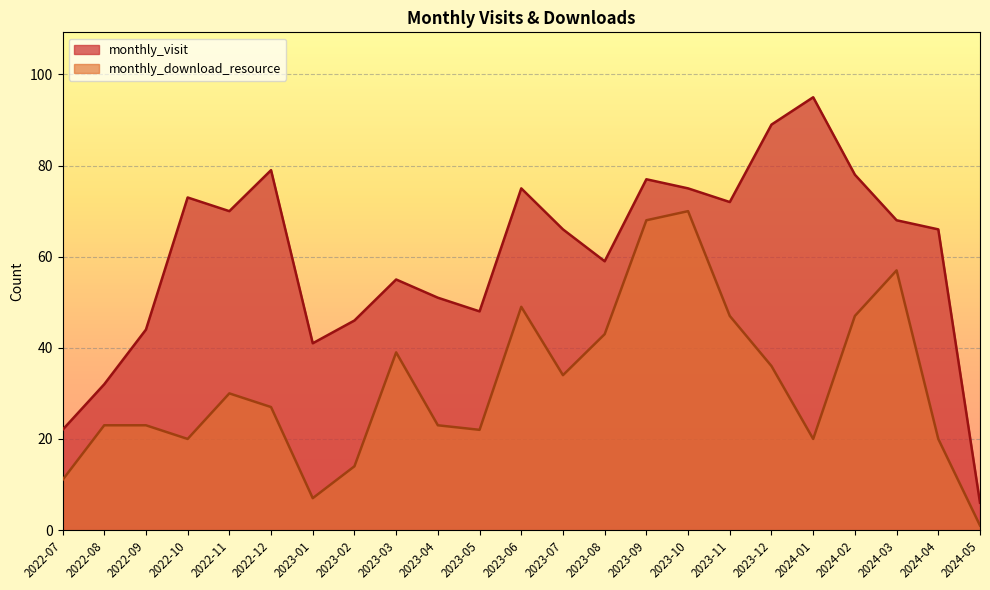

Reading right to left, what are all the values shown in this chart?

monthly_visit: 2024-05=6	2024-04=66	2024-03=68	2024-02=78	2024-01=95	2023-12=89	2023-11=72	2023-10=75	2023-09=77	2023-08=59	2023-07=66	2023-06=75	2023-05=48	2023-04=51	2023-03=55	2023-02=46	2023-01=41	2022-12=79	2022-11=70	2022-10=73	2022-09=44	2022-08=32	2022-07=22
monthly_download_resource: 2024-05=1	2024-04=20	2024-03=57	2024-02=47	2024-01=20	2023-12=36	2023-11=47	2023-10=70	2023-09=68	2023-08=43	2023-07=34	2023-06=49	2023-05=22	2023-04=23	2023-03=39	2023-02=14	2023-01=7	2022-12=27	2022-11=30	2022-10=20	2022-09=23	2022-08=23	2022-07=11